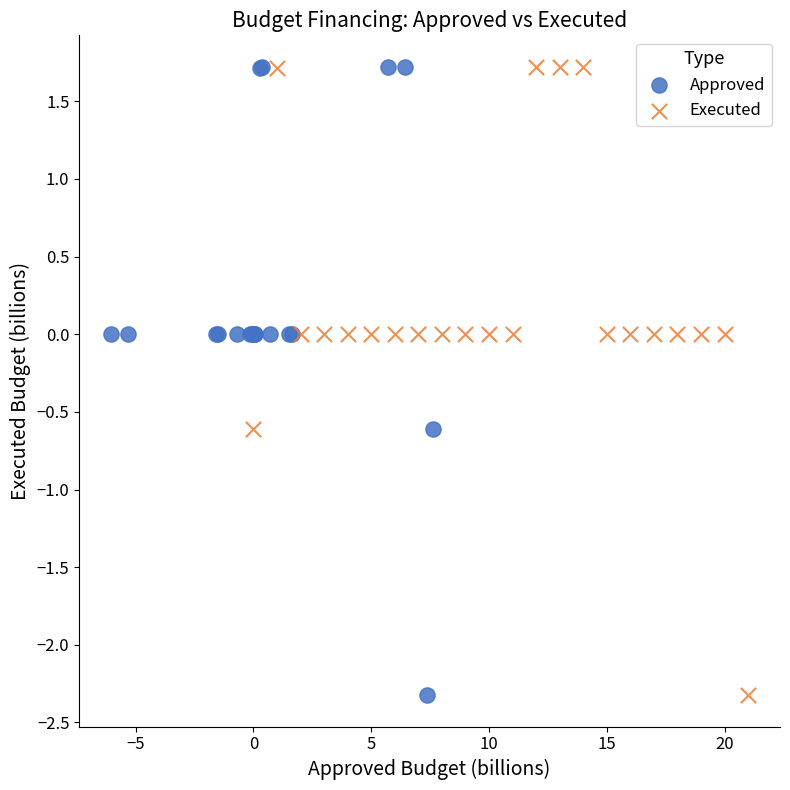

What are all the series names shown in the legend?

Approved, Executed